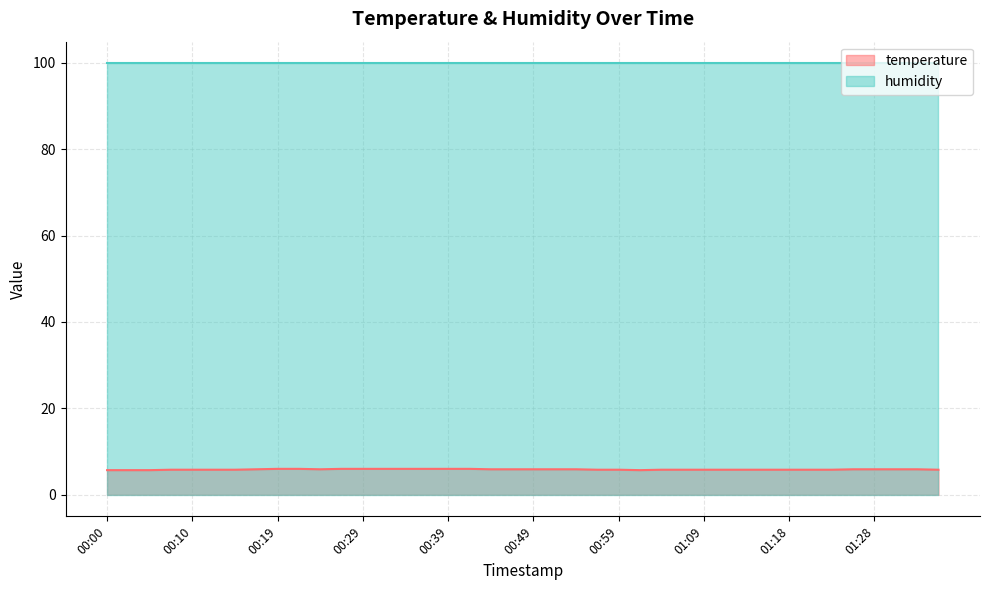

What is the sum of the values at 00:52 and 01:23?

11.7